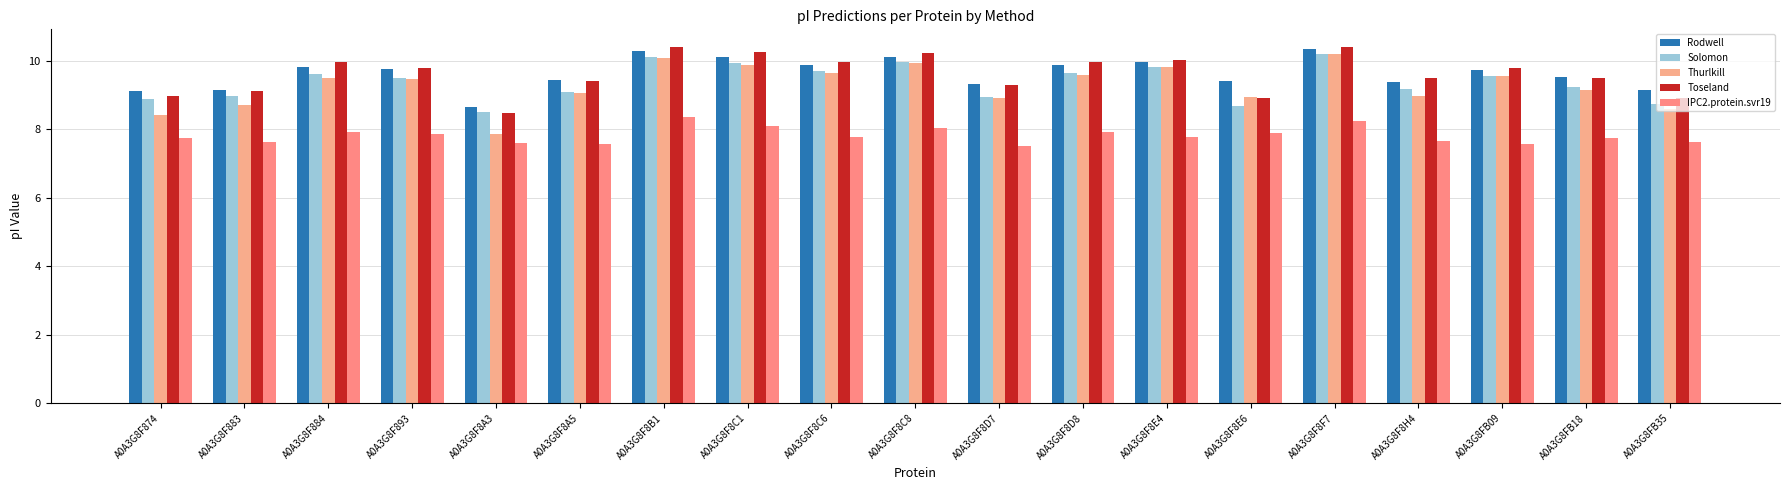

At which category is the sum across all series the highest?

A0A3G8F8F7